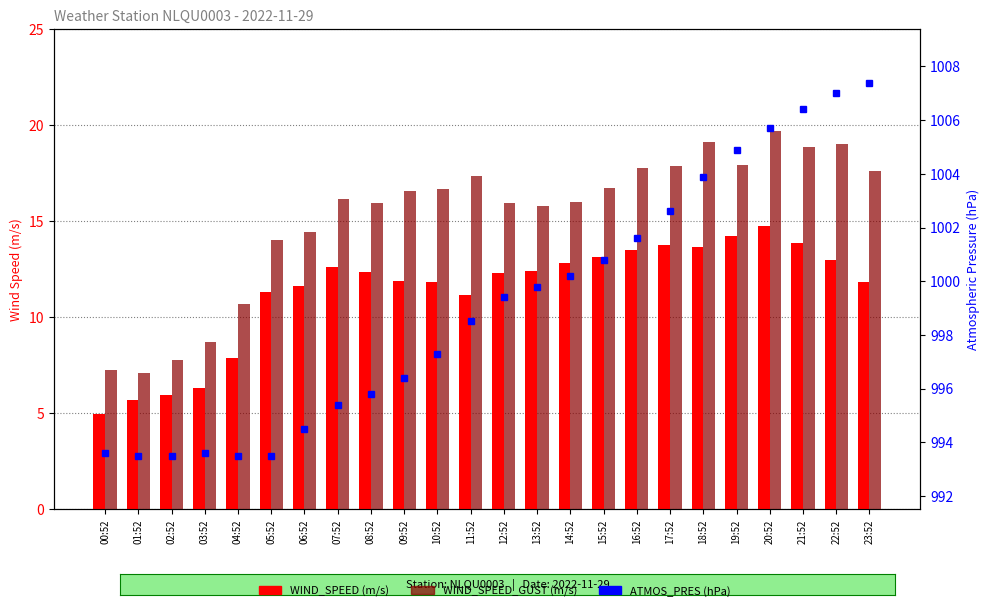

Reading left to right, extract all data points from this chart.

WIND_SPEED: 00:52=4.9	01:52=5.7	02:52=6.0	03:52=6.3	04:52=7.9	05:52=11.3	06:52=11.6	07:52=12.6	08:52=12.3	09:52=11.9	10:52=11.8	11:52=11.2	12:52=12.3	13:52=12.4	14:52=12.8	15:52=13.1	16:52=13.5	17:52=13.8	18:52=13.6	19:52=14.2	20:52=14.8	21:52=13.9	22:52=13.0	23:52=11.8
WIND_SPEED_GUST: 00:52=7.2	01:52=7.1	02:52=7.8	03:52=8.7	04:52=10.7	05:52=14.0	06:52=14.4	07:52=16.1	08:52=15.9	09:52=16.6	10:52=16.7	11:52=17.3	12:52=15.9	13:52=15.8	14:52=16.0	15:52=16.7	16:52=17.8	17:52=17.9	18:52=19.1	19:52=17.9	20:52=19.7	21:52=18.9	22:52=19.0	23:52=17.6
ATMOS_PRES: 00:52=993.6	01:52=993.5	02:52=993.5	03:52=993.6	04:52=993.5	05:52=993.5	06:52=994.5	07:52=995.4	08:52=995.8	09:52=996.4	10:52=997.3	11:52=998.5	12:52=999.4	13:52=999.8	14:52=1000.2	15:52=1000.8	16:52=1001.6	17:52=1002.6	18:52=1003.9	19:52=1004.9	20:52=1005.7	21:52=1006.4	22:52=1007.0	23:52=1007.4